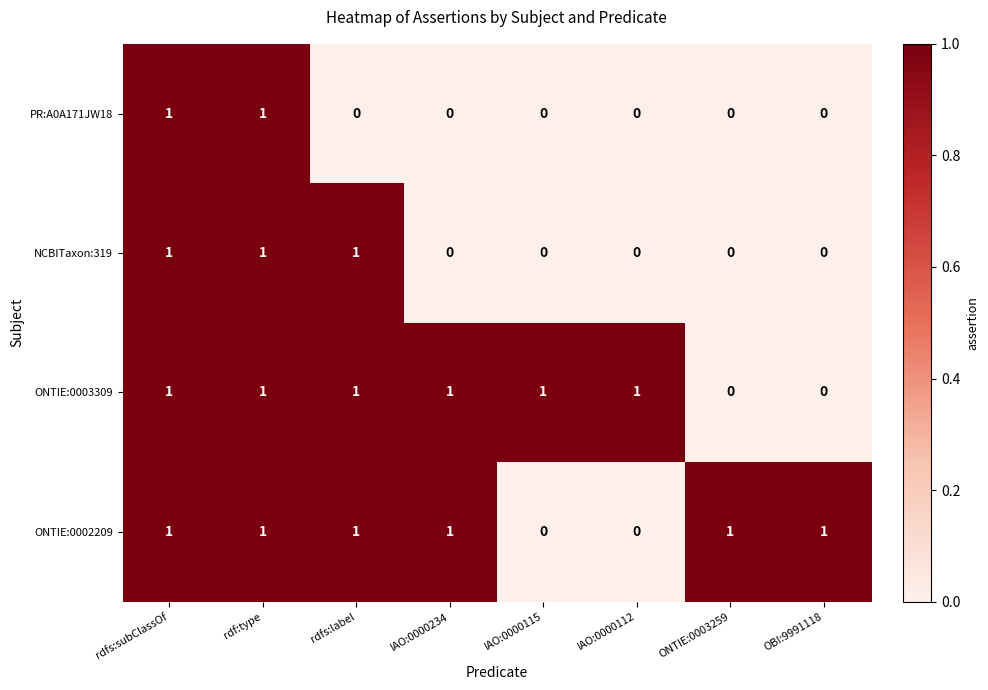

The value of ONTIE:0002209 at ONTIE:0003259 is 2. True or false?

False